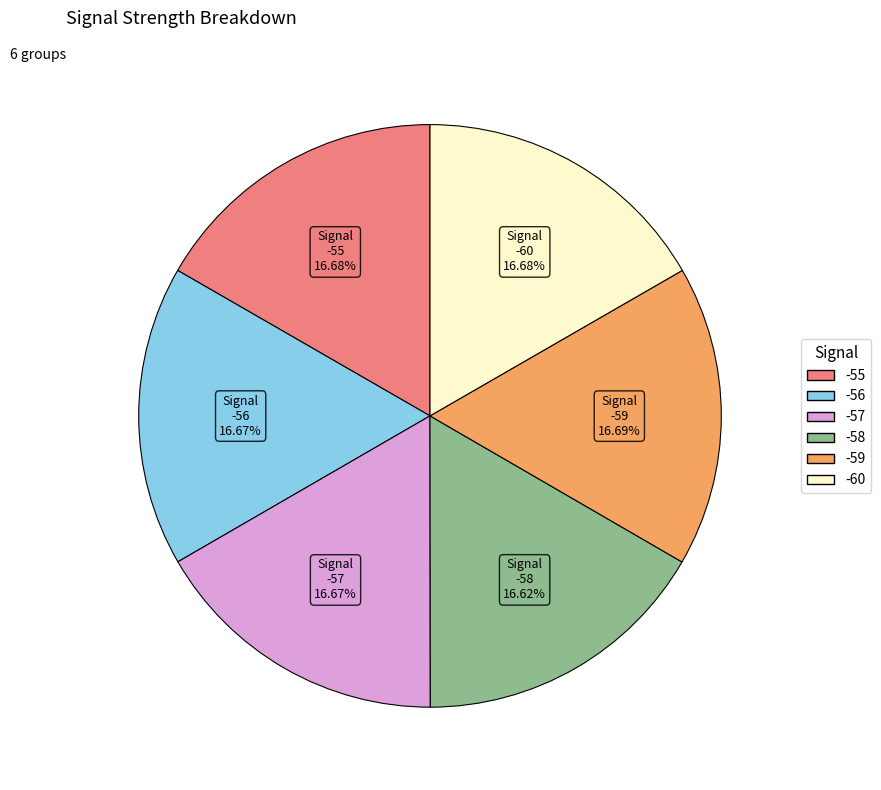

Is there a majority slice in this chart?

No